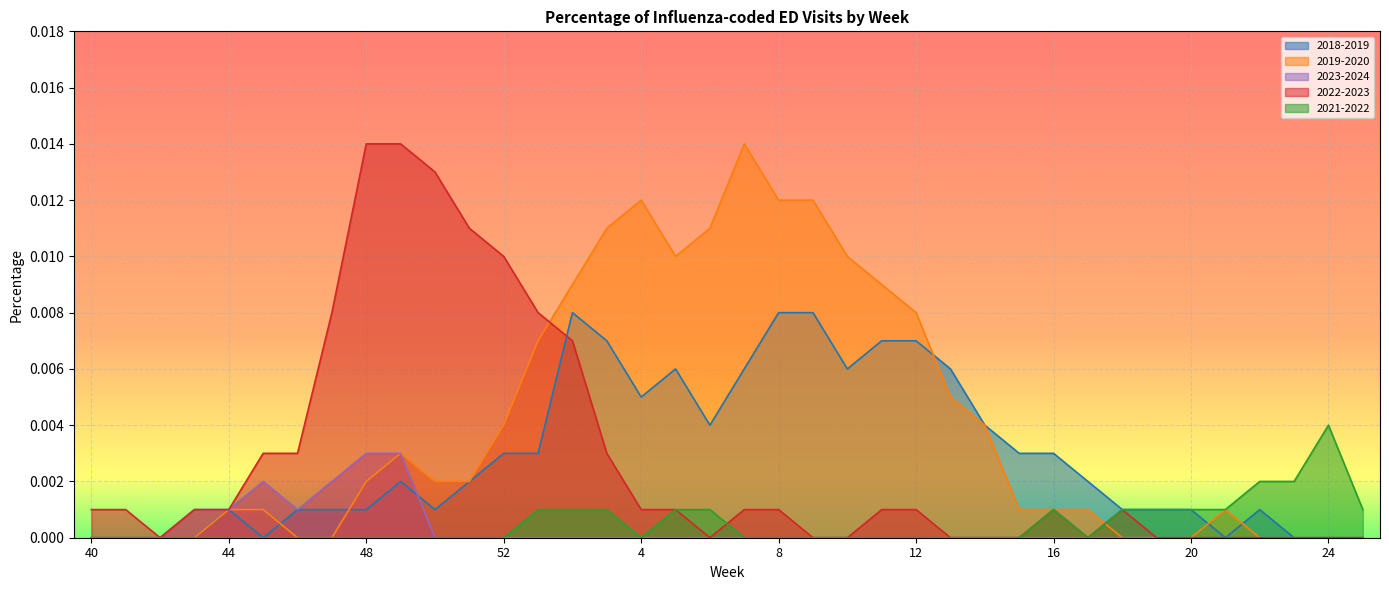

How many lines are shown in the chart?

5